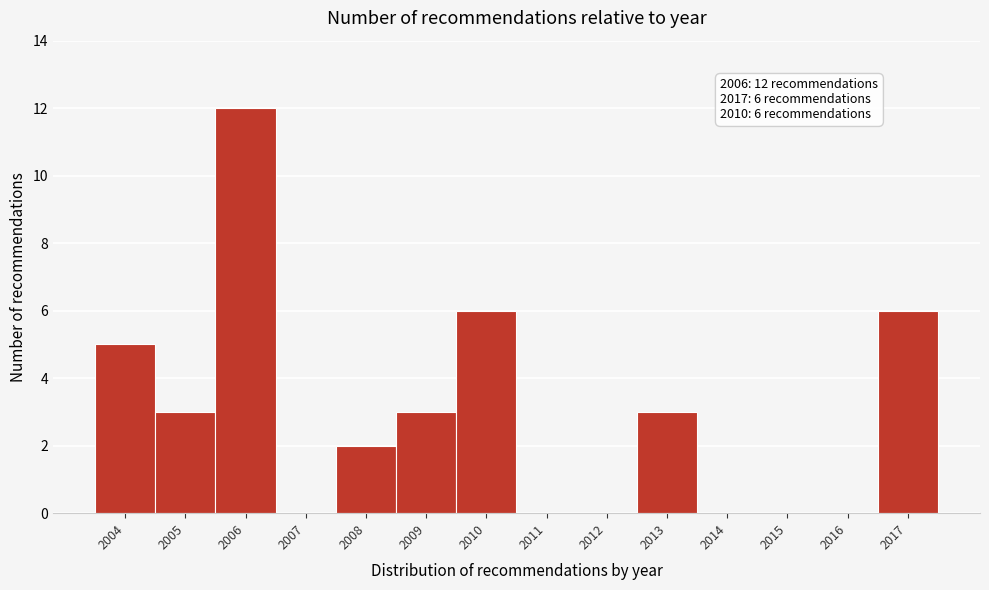

Reading left to right, list all the values displayed in this chart.

2004=5	2005=3	2006=12	2007=0	2008=2	2009=3	2010=6	2011=0	2012=0	2013=3	2014=0	2015=0	2016=0	2017=6